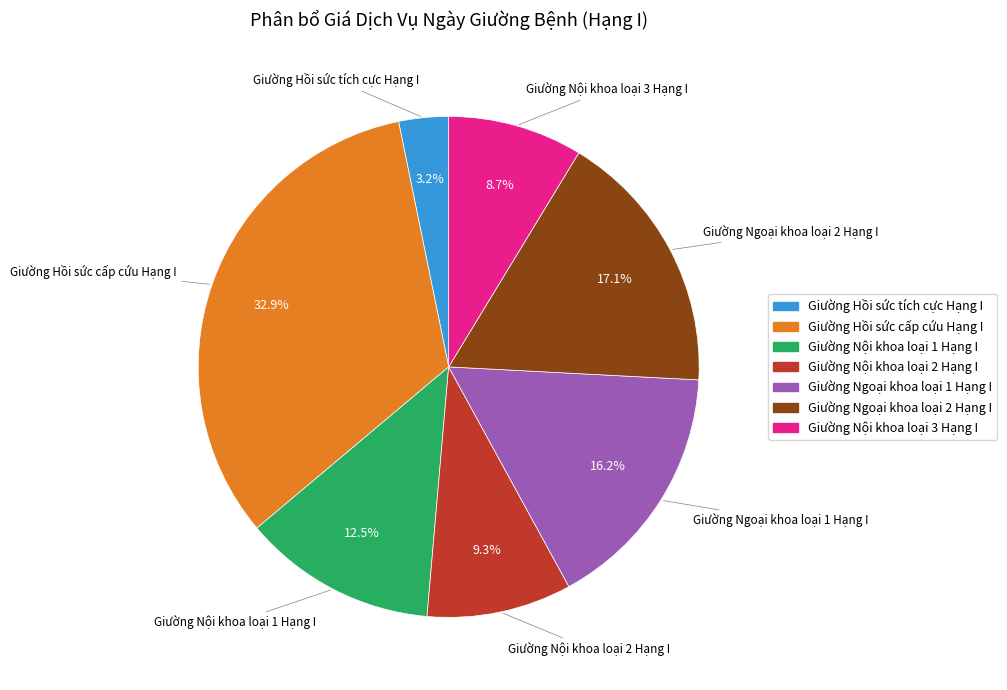

Is there a majority slice in this chart?

No